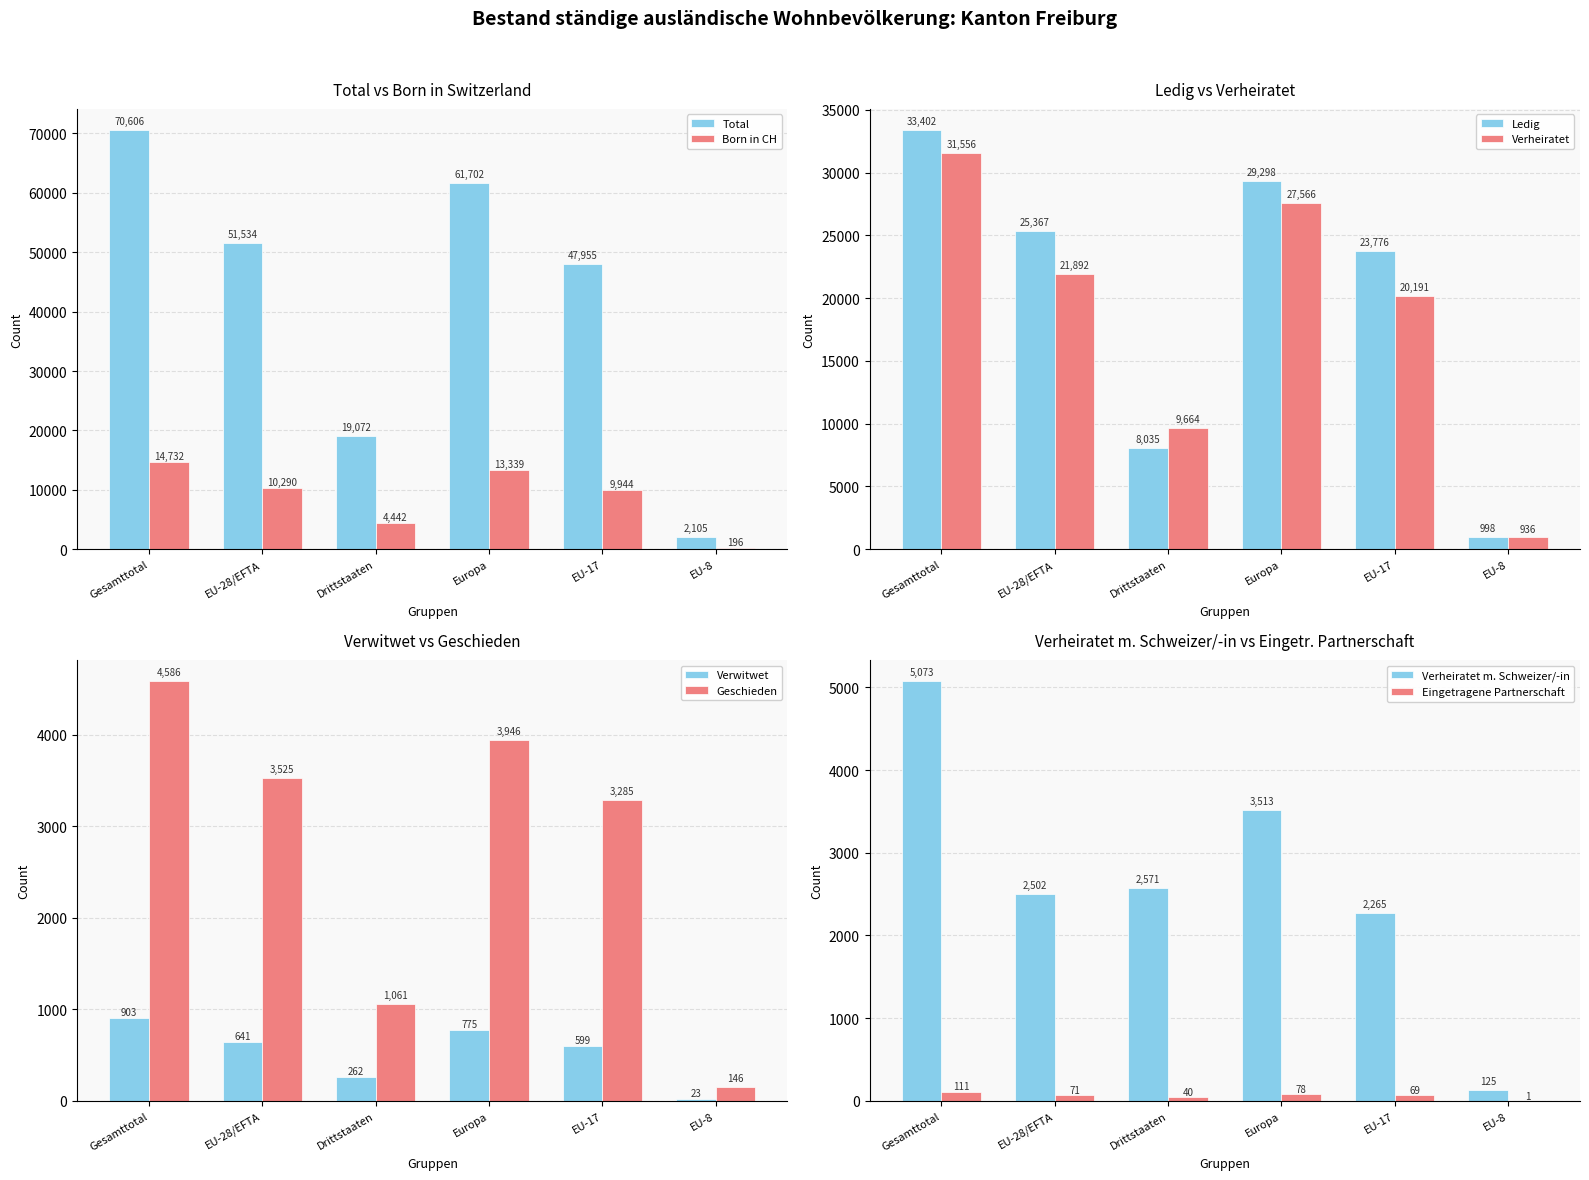

Rank the series at EU-17 from highest to lowest value.

Total, davon in der Schweiz geboren